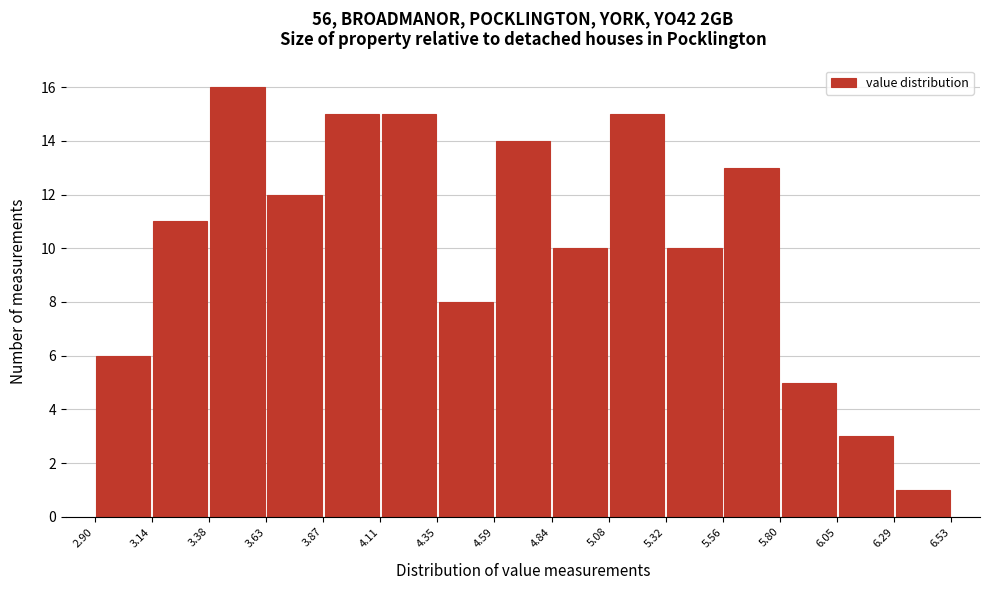

Which range on the x-axis has the tallest bar?

3.38 to 3.63